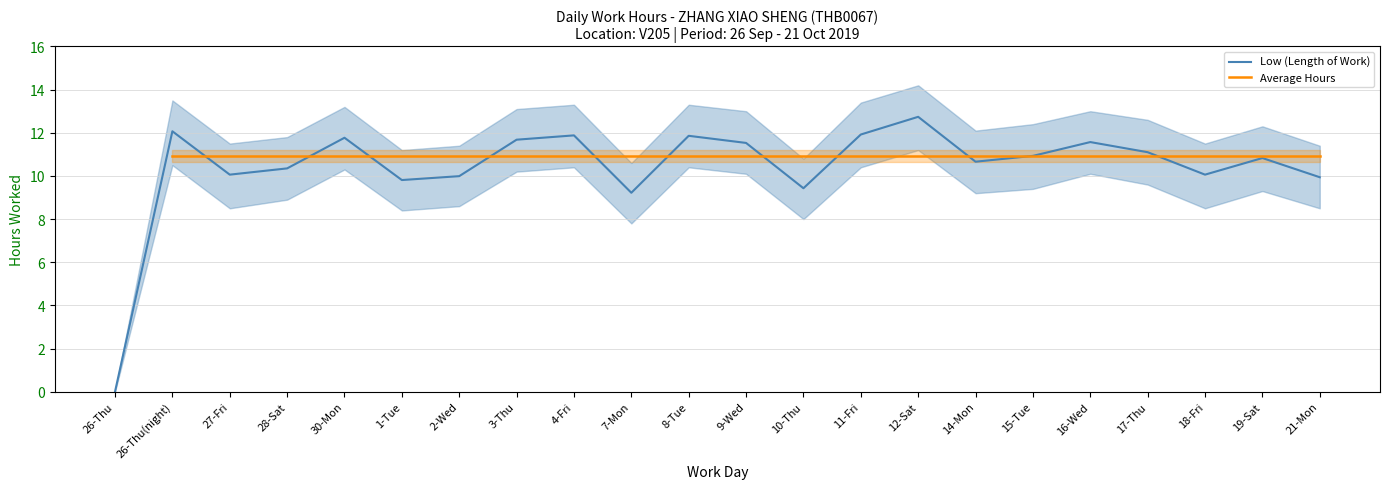

Which series has the largest range (max minus min)?

Low (Length of Work)